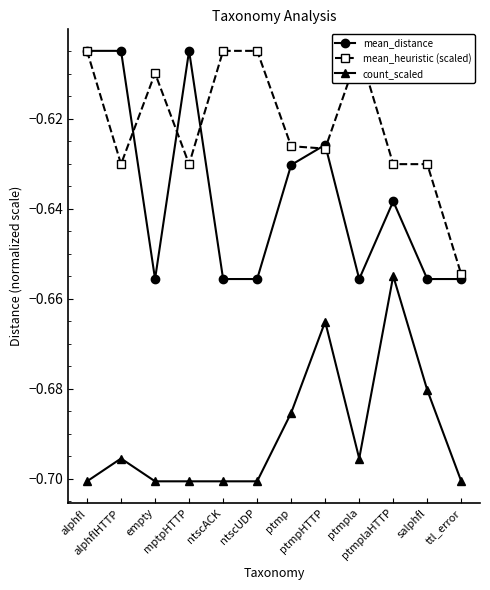

How many series are shown in this chart?

3